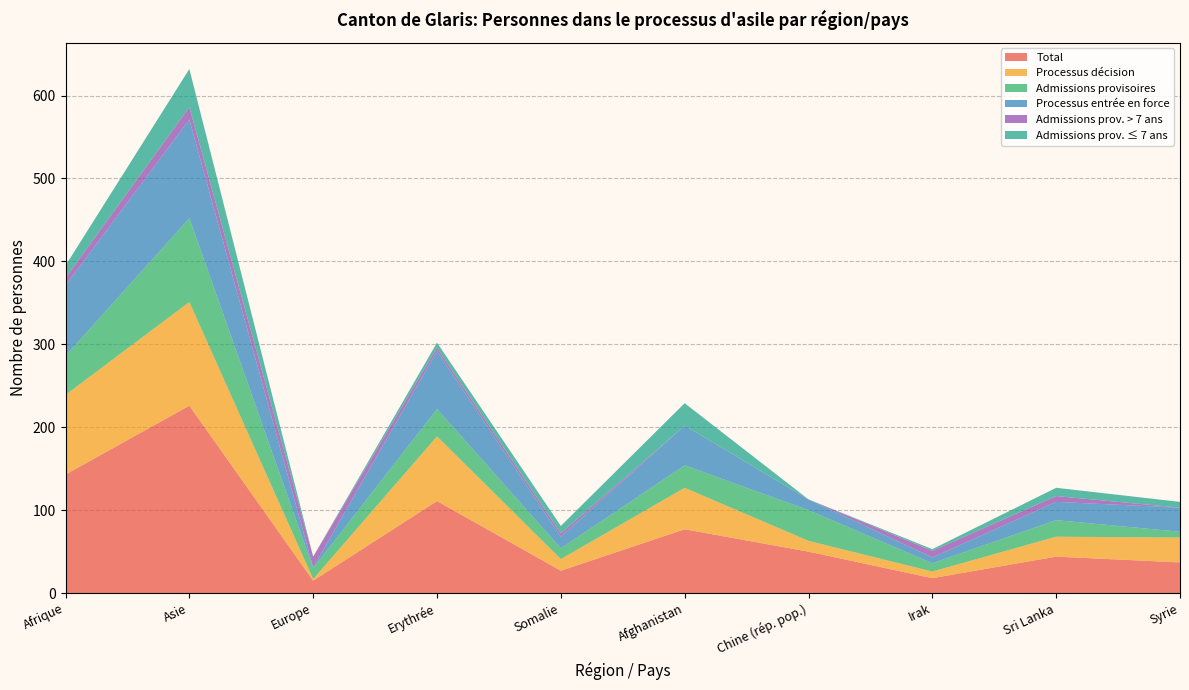

Reading right to left, transcribe all the data shown in this chart.

Total: Syrie=37	Sri Lanka=44	Irak=18	Chine (rép. pop.)=50	Afghanistan=77	Somalie=27	Erythrée=111	Europe=15	Asie=226	Afrique=143
Processus décision: Syrie=30	Sri Lanka=24	Irak=8	Chine (rép. pop.)=13	Afghanistan=50	Somalie=14	Erythrée=78	Europe=2	Asie=125	Afrique=96
Admissions provisoires: Syrie=7	Sri Lanka=20	Irak=10	Chine (rép. pop.)=37	Afghanistan=27	Somalie=13	Erythrée=33	Europe=13	Asie=101	Afrique=47
Processus entrée en force: Syrie=29	Sri Lanka=22	Irak=7	Chine (rép. pop.)=13	Afghanistan=48	Somalie=14	Erythrée=70	Europe=1	Asie=119	Afrique=85
Admissions prov. > 7 ans: Syrie=0	Sri Lanka=7	Irak=8	Chine (rép. pop.)=0	Afghanistan=0	Somalie=4	Erythrée=4	Europe=13	Asie=15	Afrique=9
Admissions prov. ≤ 7 ans: Syrie=7	Sri Lanka=10	Irak=2	Chine (rép. pop.)=0	Afghanistan=27	Somalie=9	Erythrée=6	Europe=0	Asie=46	Afrique=15